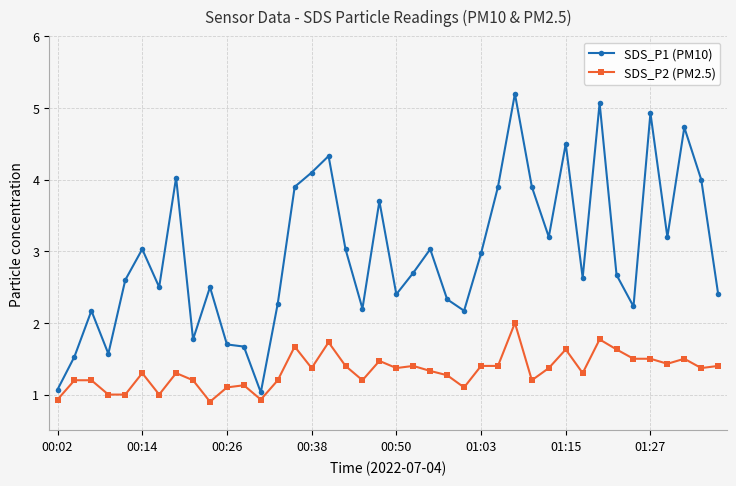

What are all the series names shown in the legend?

SDS_P1 (PM10), SDS_P2 (PM2.5)